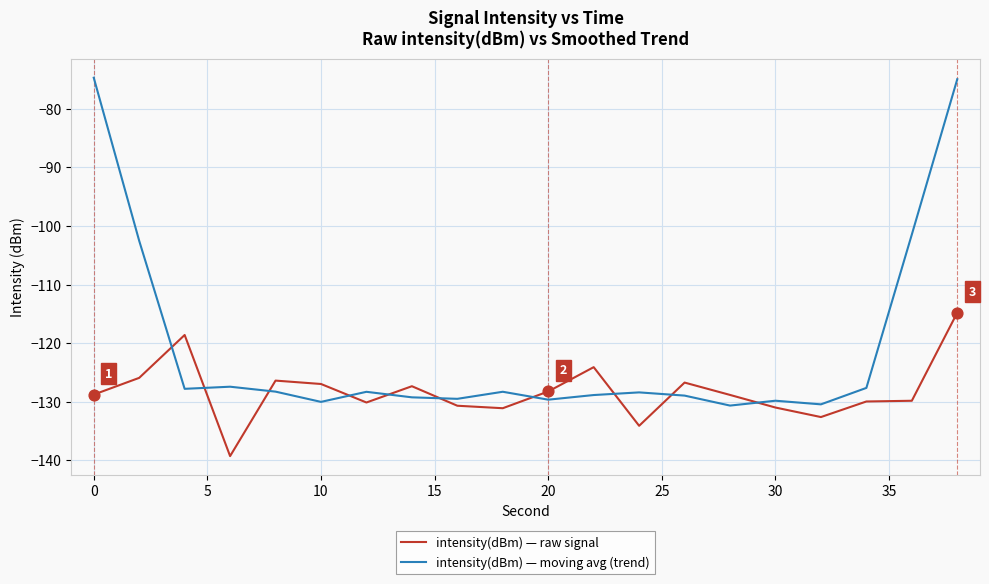

Which series has the largest total across all categories?

intensity(dBm) — moving avg (trend)